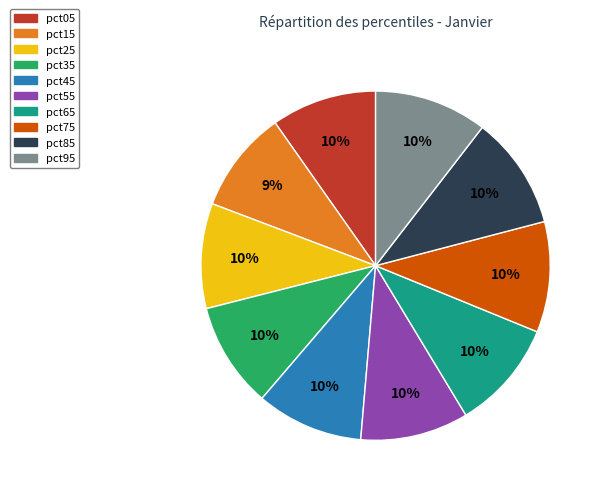

How many slices are in this pie chart?

10